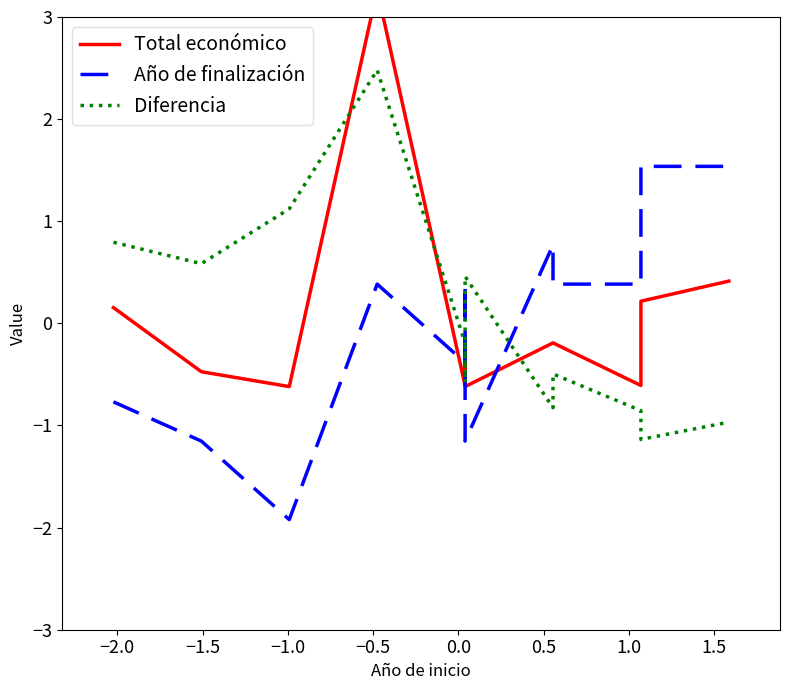

How many series are shown in this chart?

3